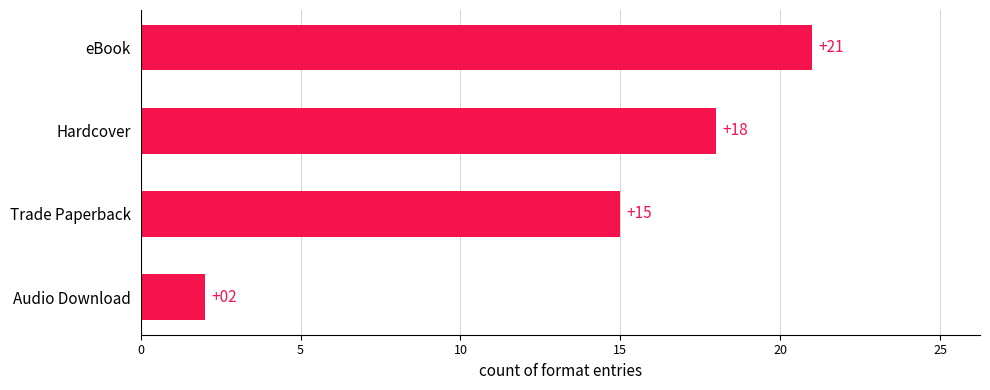

How many data points are less than 18?

2